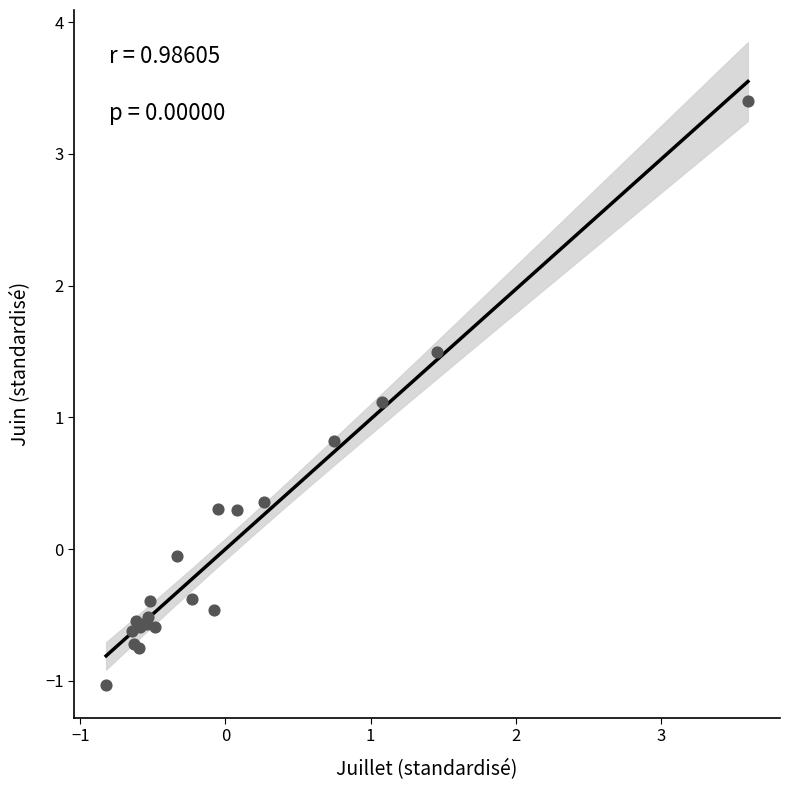

What Y value in the scatter plot is closest to 1?

1.1